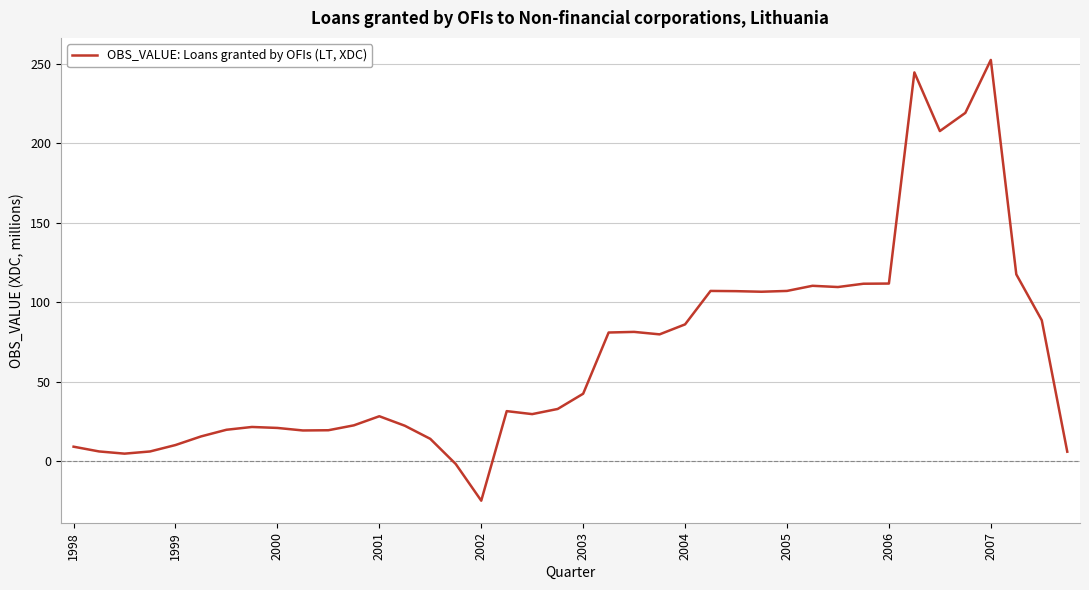

What is the difference between the maximum and minimum values?

277.4